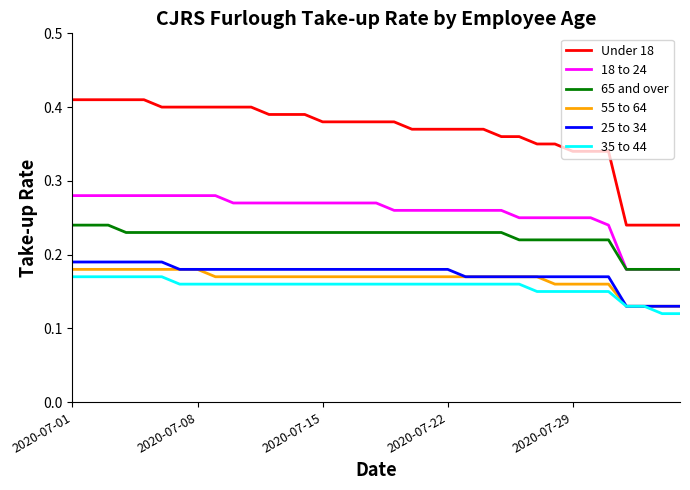

How many 18 to 24 values are between 0 and 1?

35